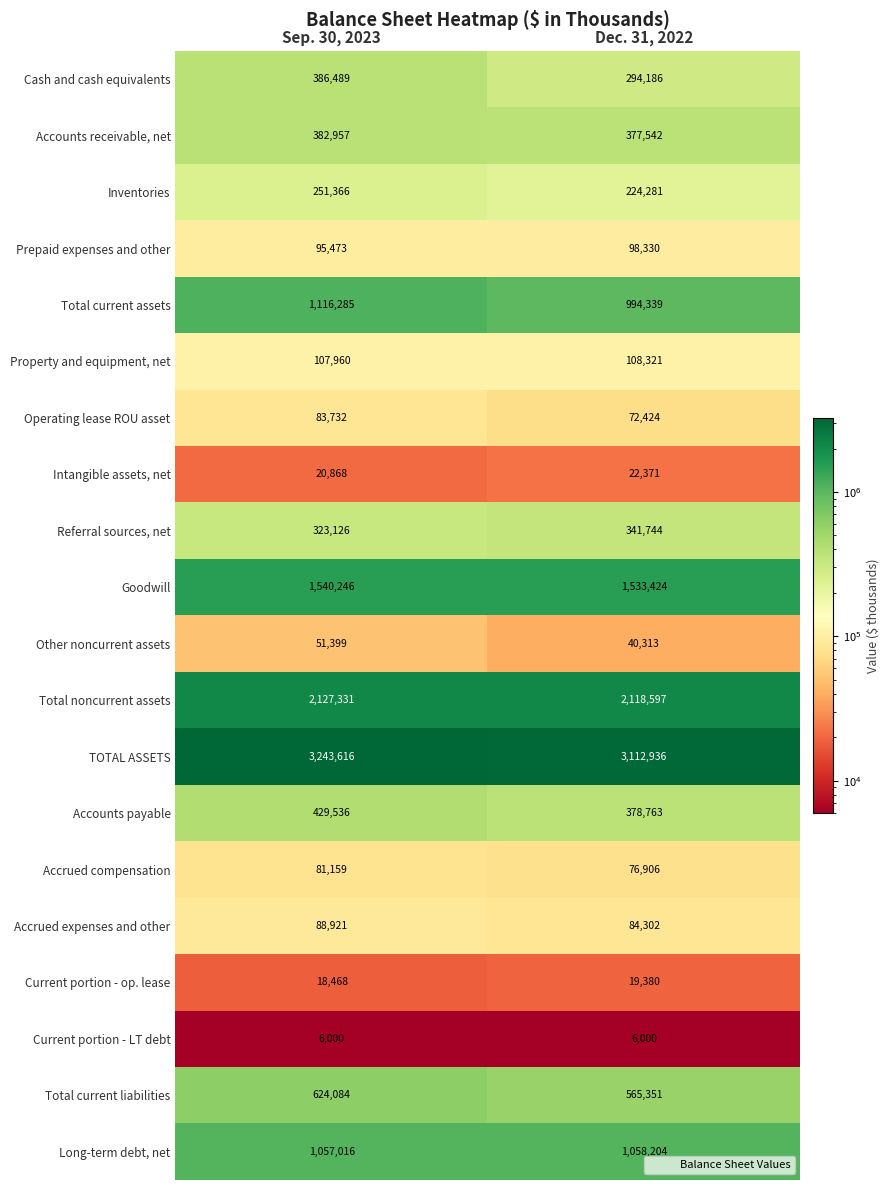

Which series changed the most between Sep. 30, 2023 and Dec. 31, 2022?

TOTAL ASSETS